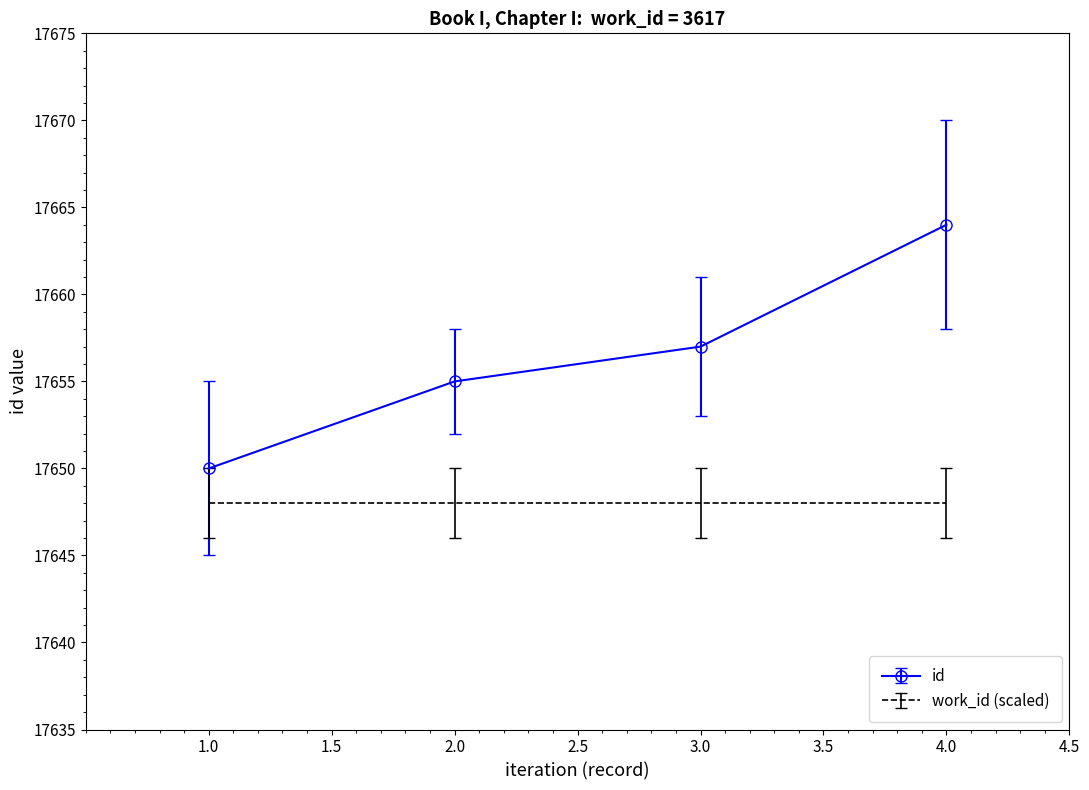

What is the difference between the id values at 1.0 and 4.0?

14